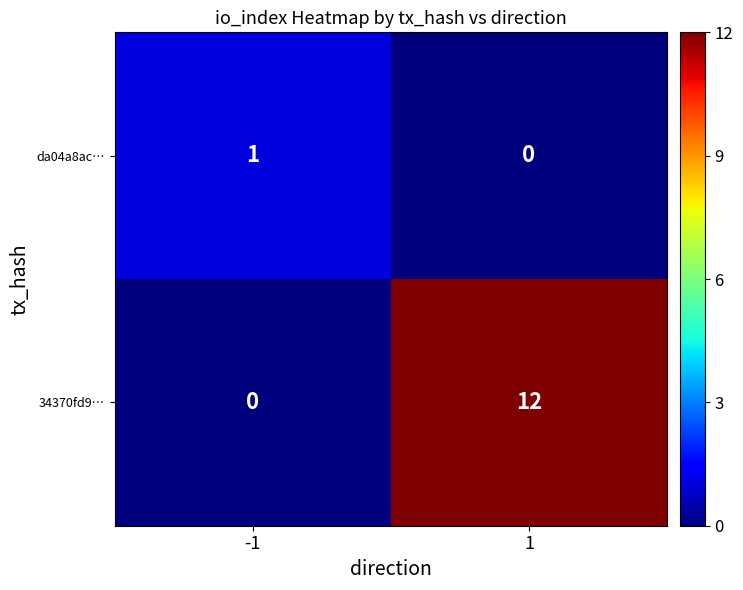

List the series in order of their peak value, highest first.

34370fd9…, da04a8ac…